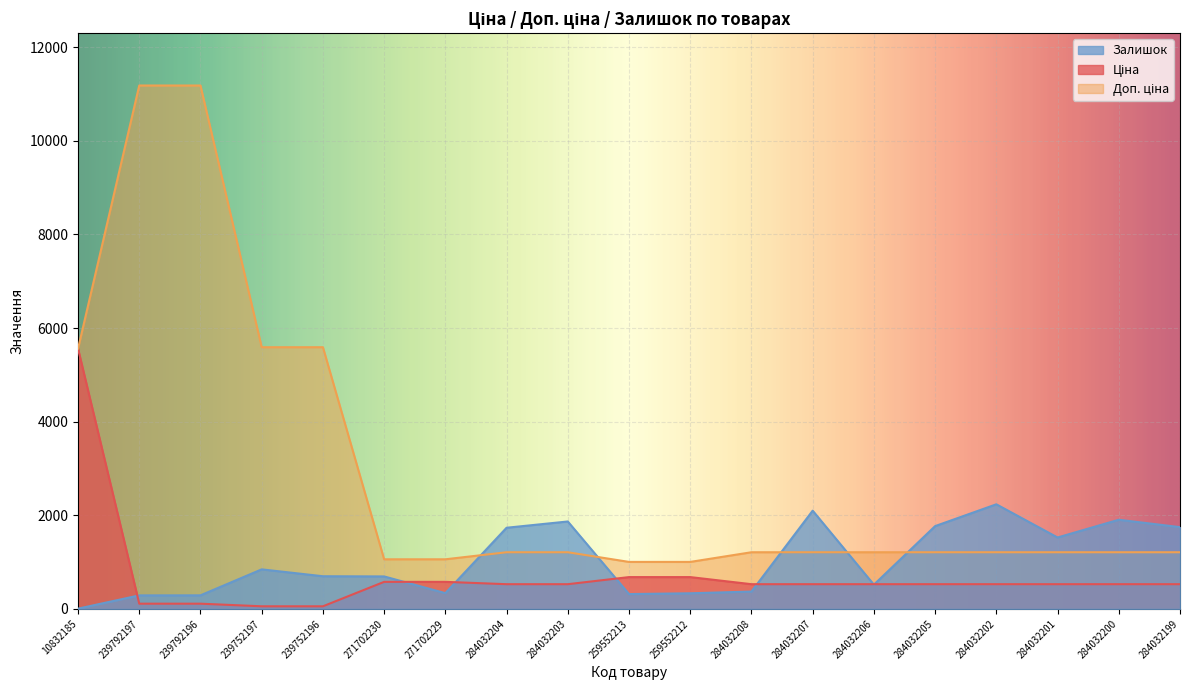

How many distinct data groups are displayed?

3